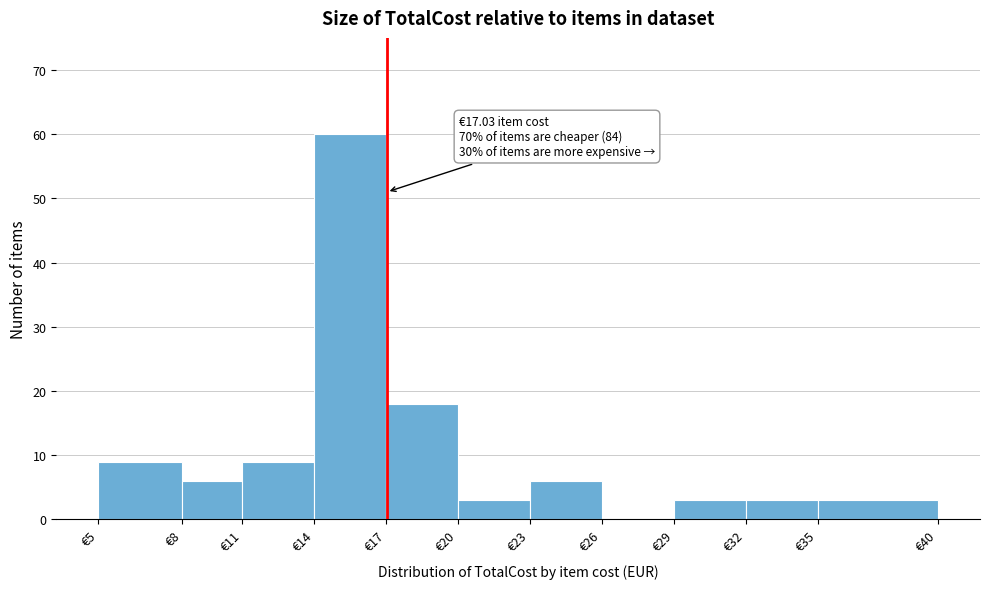

Reading left to right, what are all the values shown in this chart?

€5=9	€8=6	€11=9	€14=60	€17=18	€20=3	€23=6	€26=0	€29=3	€32=3	€35=3